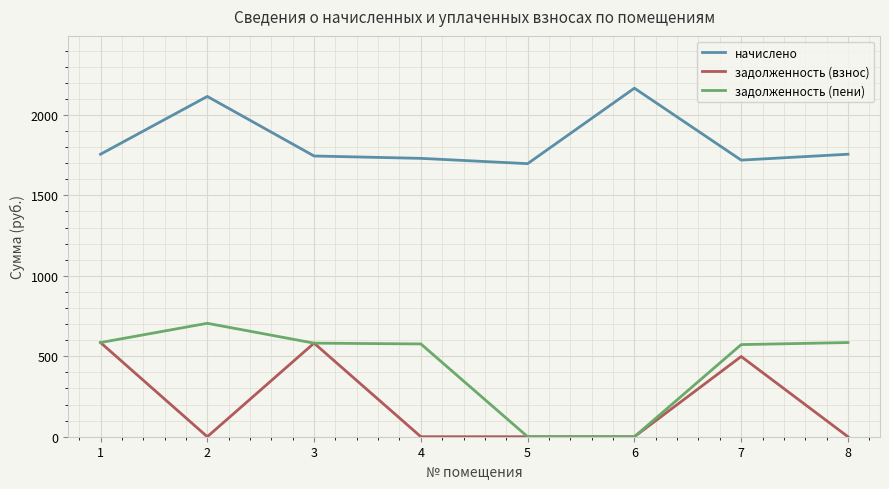

True or false: начислено and задолженность (пени) intersect in this chart.

False